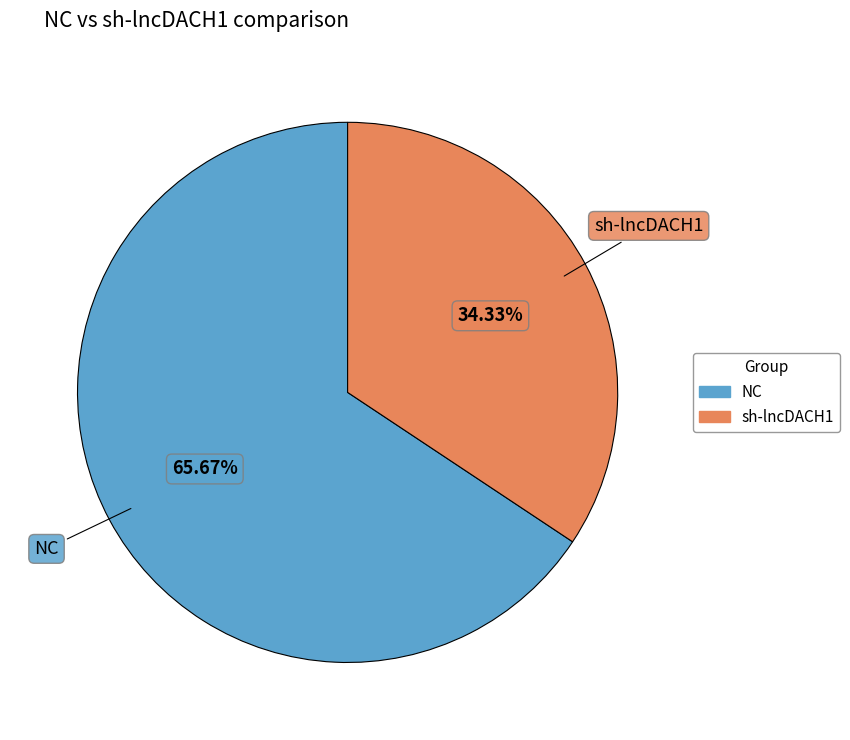

How many segments does this pie chart have?

2